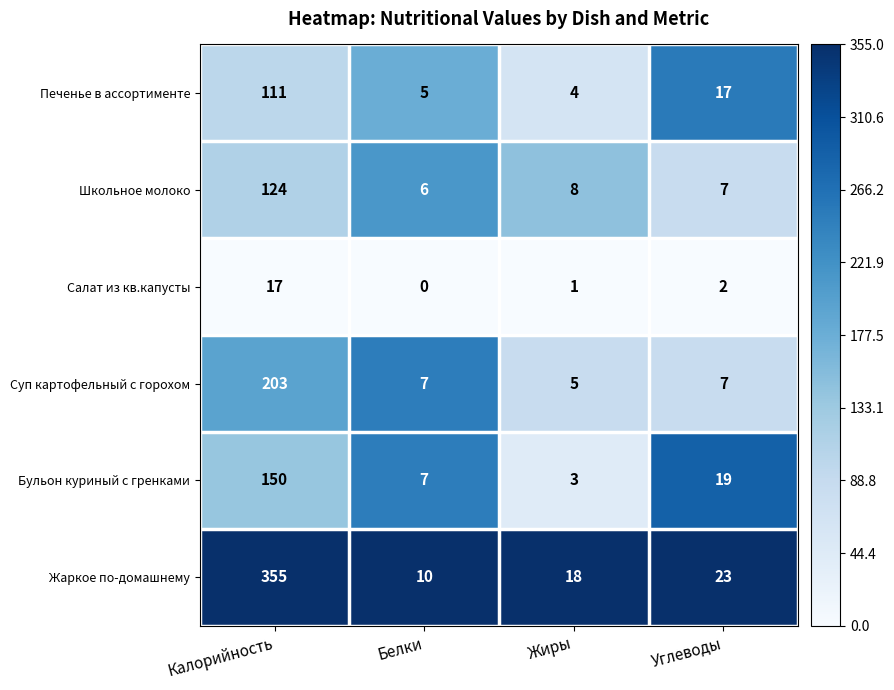

Rank the categories by Печенье в ассортименте value from highest to lowest.

Калорийность, Углеводы, Белки, Жиры